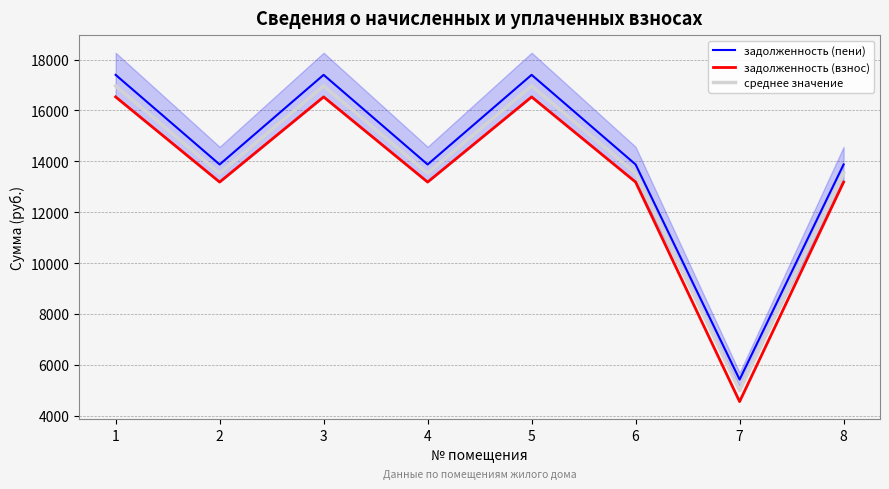

How many lines are shown in the chart?

3